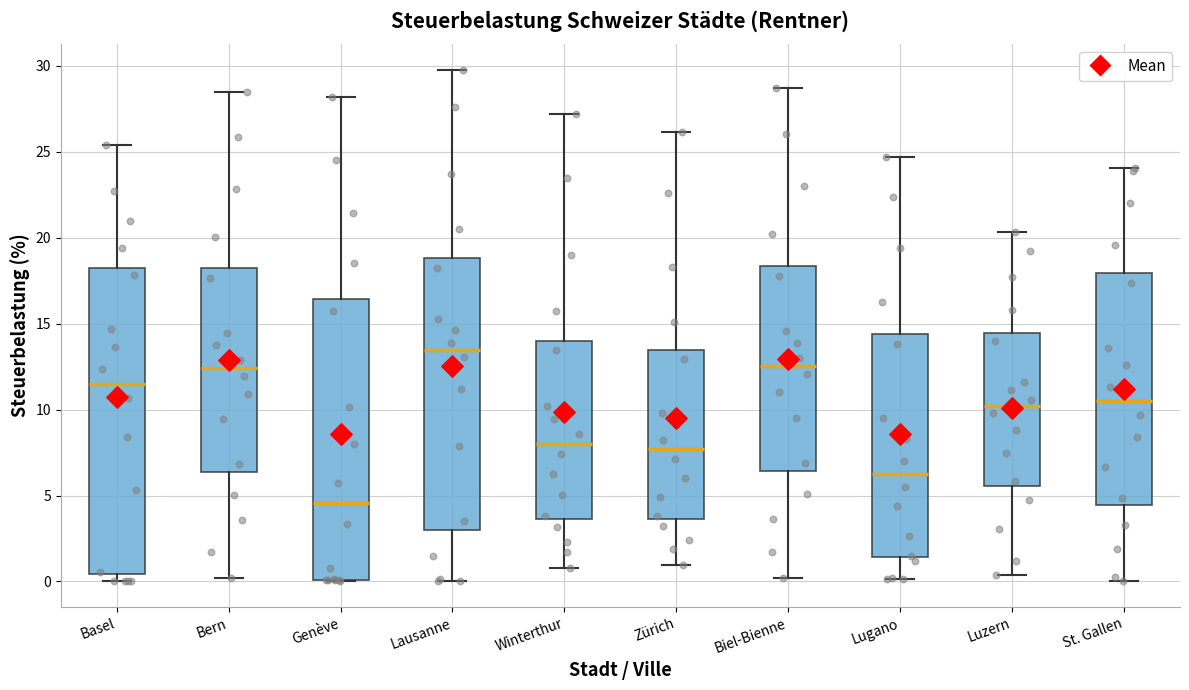

Which box has the highest median line?

Lausanne